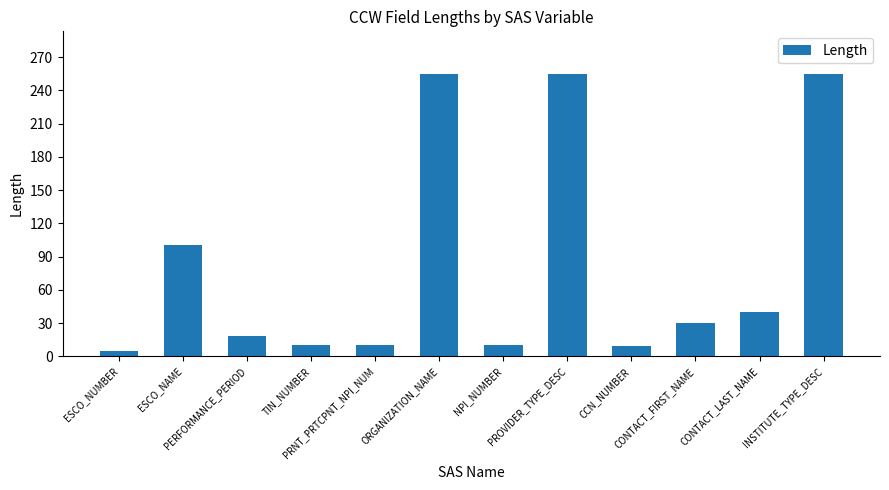

What is the sum of all values?

997